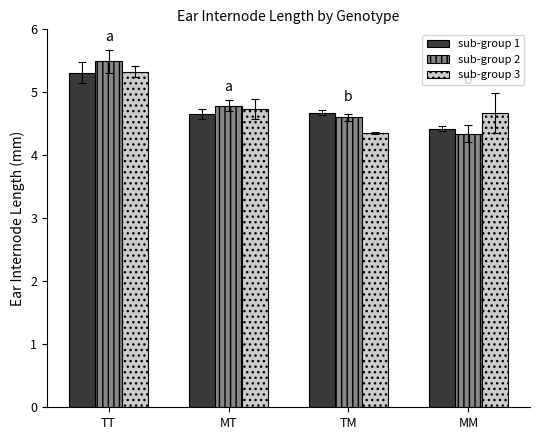

At MT, list the series in order from largest to smallest.

sub-group 2, sub-group 3, sub-group 1